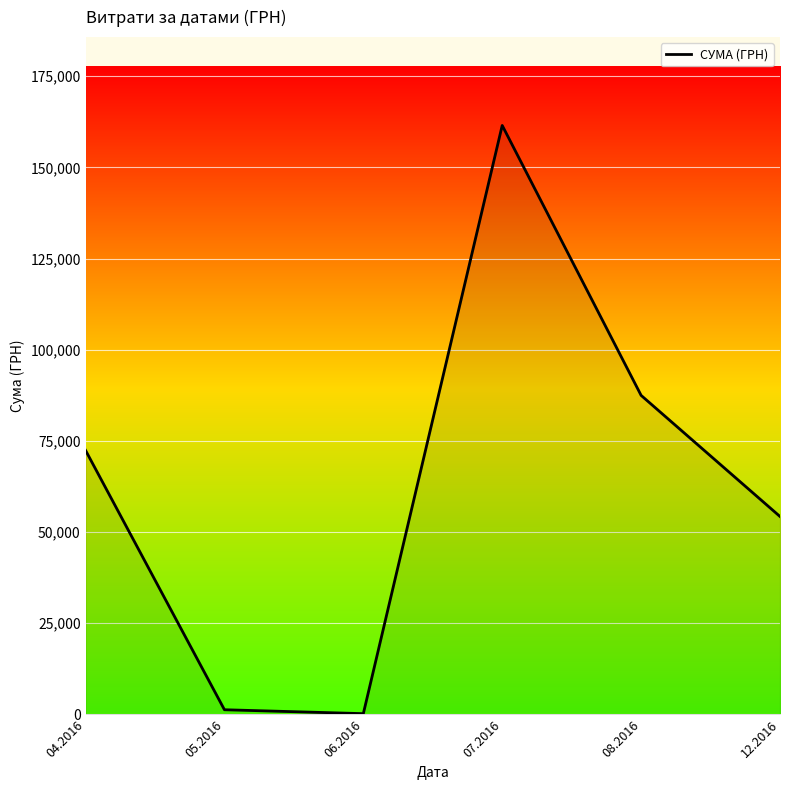

What is the sum of the values at 05.2016 and 08.2016?

88725.6